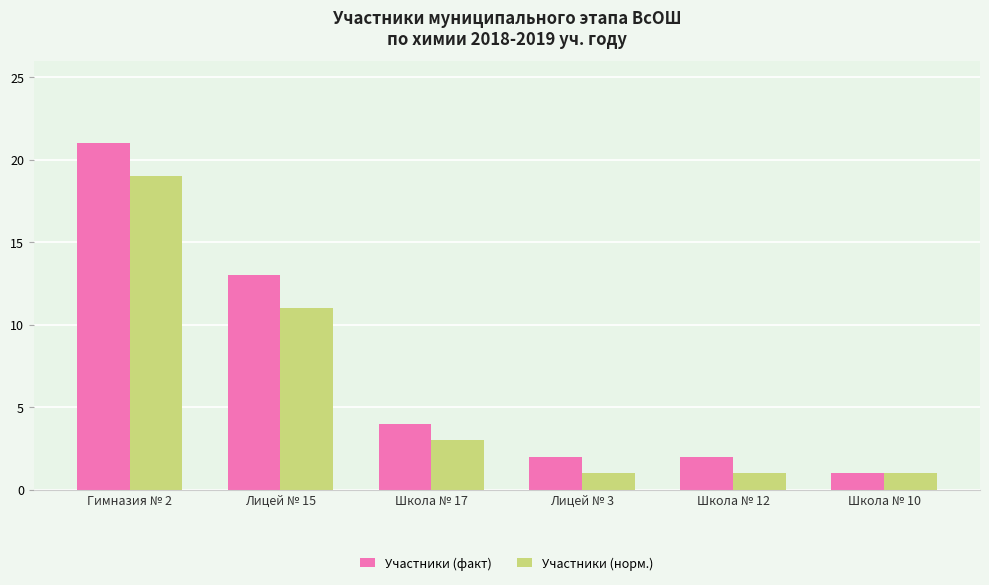

How many groups of bars are there?

6